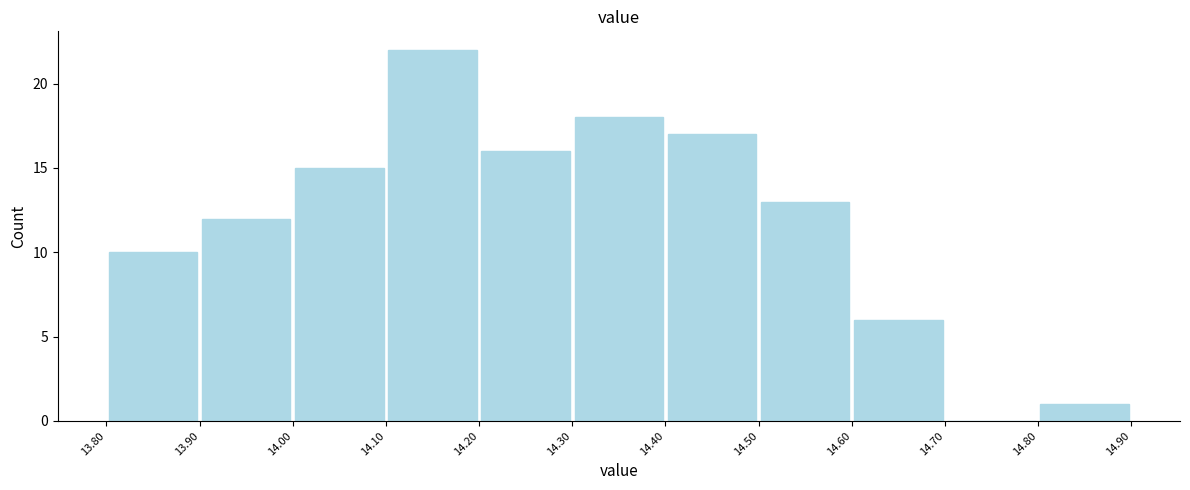

Reading left to right, list every bar in this chart as the range it spans on the x-axis followed by its height. The values are not printed on the chart, so give them approximately, as read against the axis.

13.80 to 13.90: 10
13.90 to 14.00: 12
14.00 to 14.10: 15
14.10 to 14.20: 22
14.20 to 14.30: 16
14.30 to 14.40: 18
14.40 to 14.50: 17
14.50 to 14.60: 13
14.60 to 14.70: 6
14.70 to 14.80: 0
14.80 to 14.90: 1